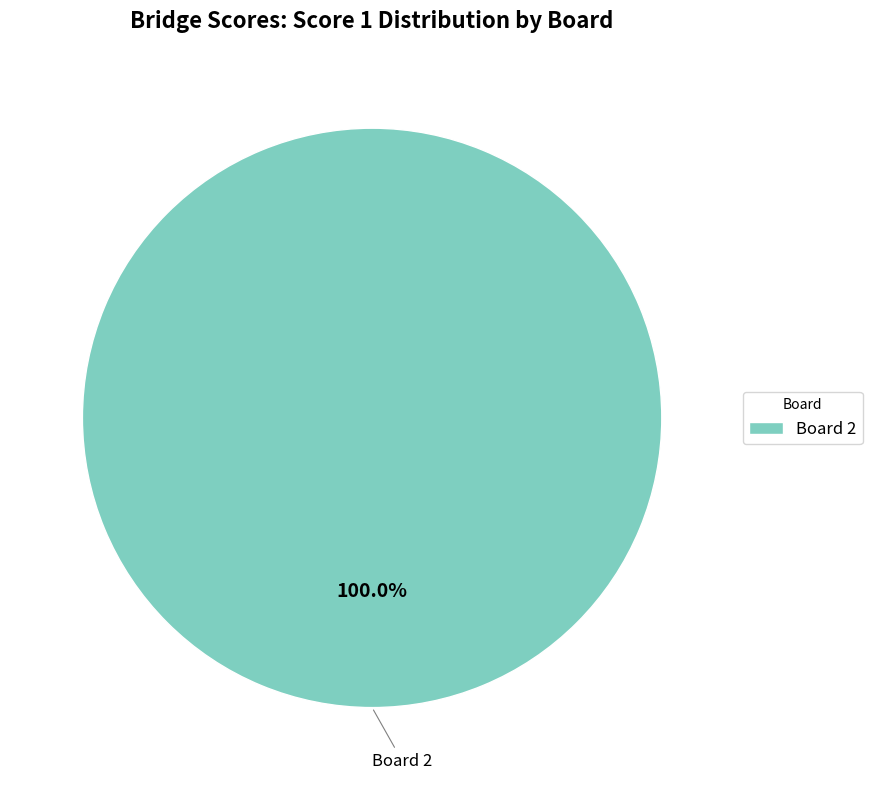

Rank the categories by value from lowest to highest.

Board 2